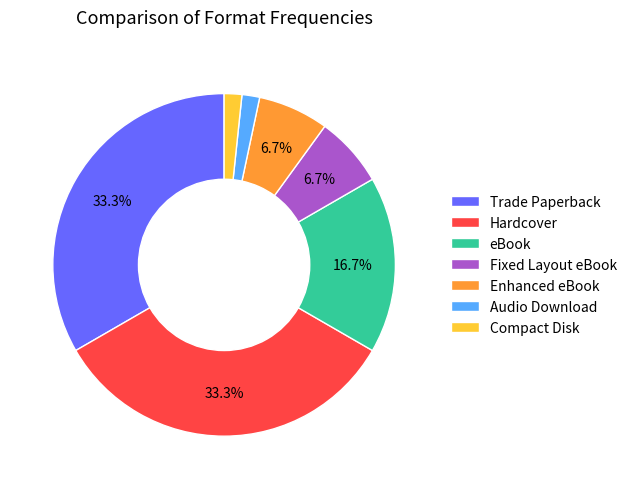

What percentage is NOT represented by Fixed Layout eBook?

93.3%